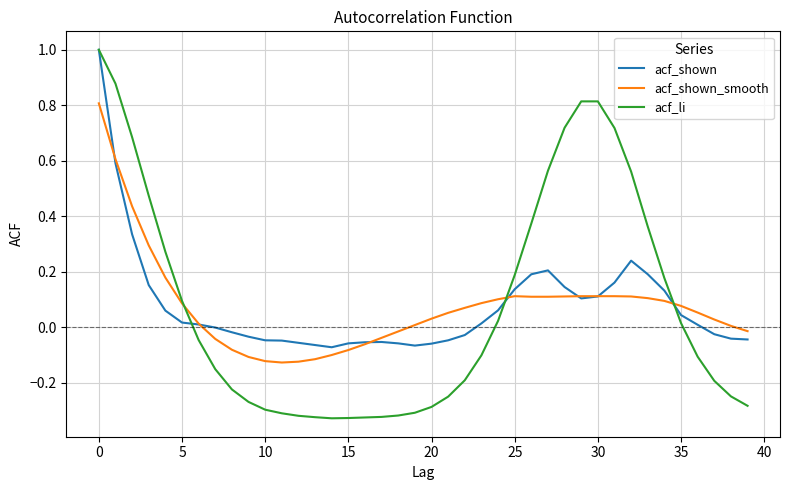

Which series has the largest range (max minus min)?

acf_li